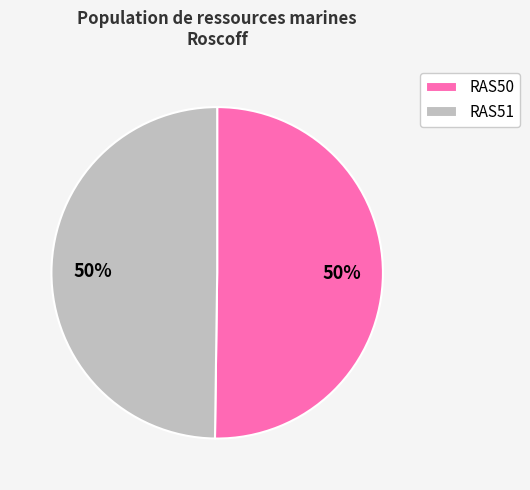

Count the number of slices in the pie.

2